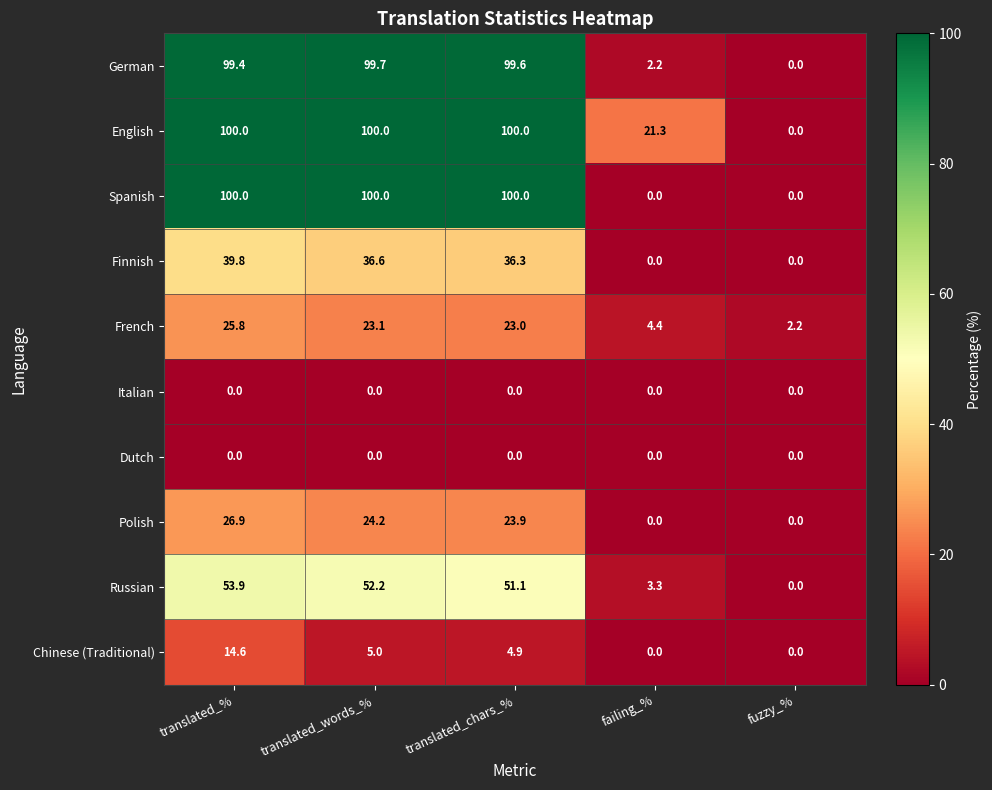

How many positive values does the German series have?

4